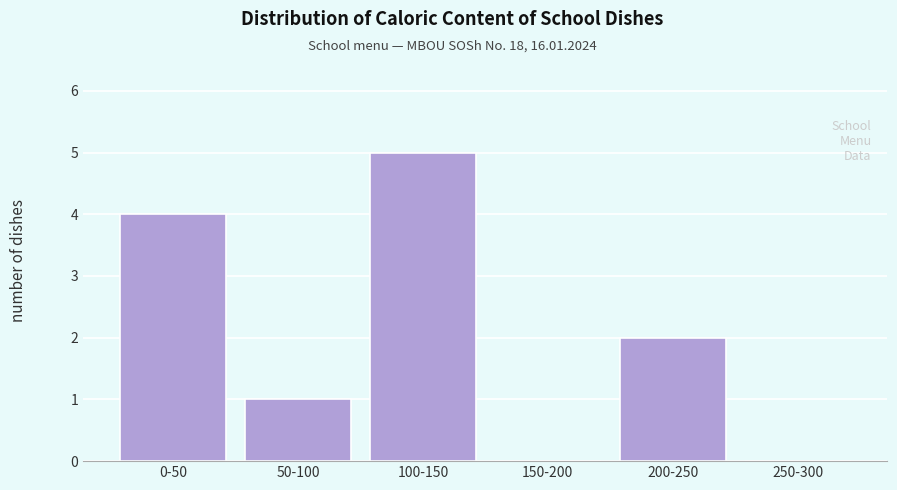

Reading left to right, what are all the values shown in this chart?

0-50=4	50-100=1	100-150=5	150-200=0	200-250=2	250-300=0